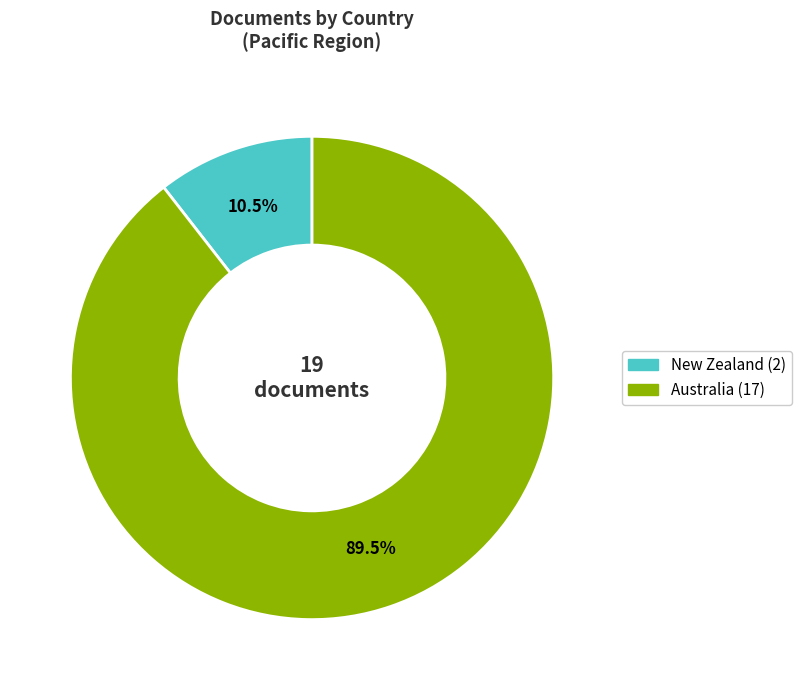

To the nearest percent, what is the difference between the largest and smallest slice percentages?

79%